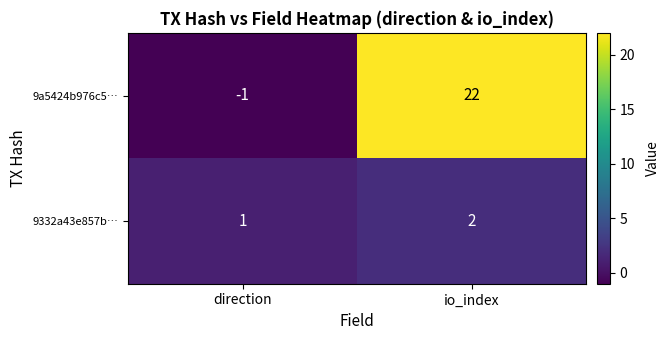

Which series has the largest total across all categories?

9a5424b976c5…